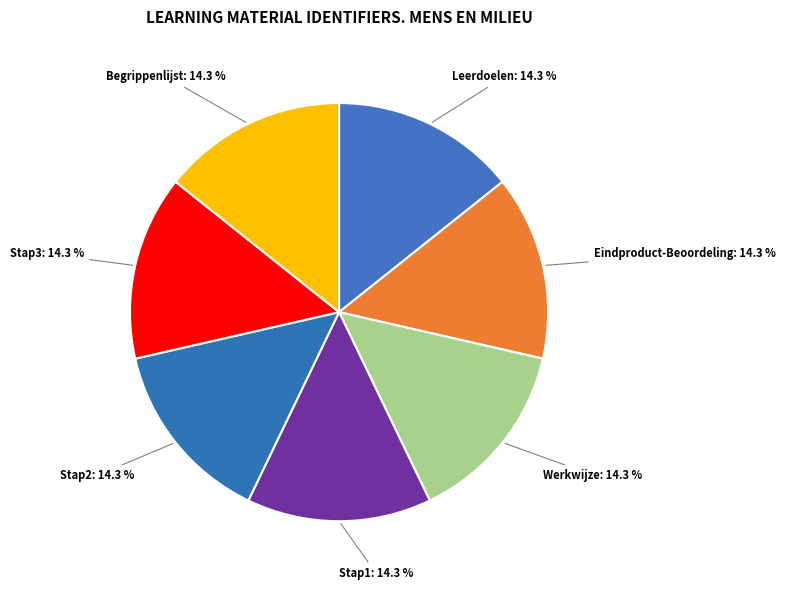

True or false: Leerdoelen accounts for 14% of the total.

True